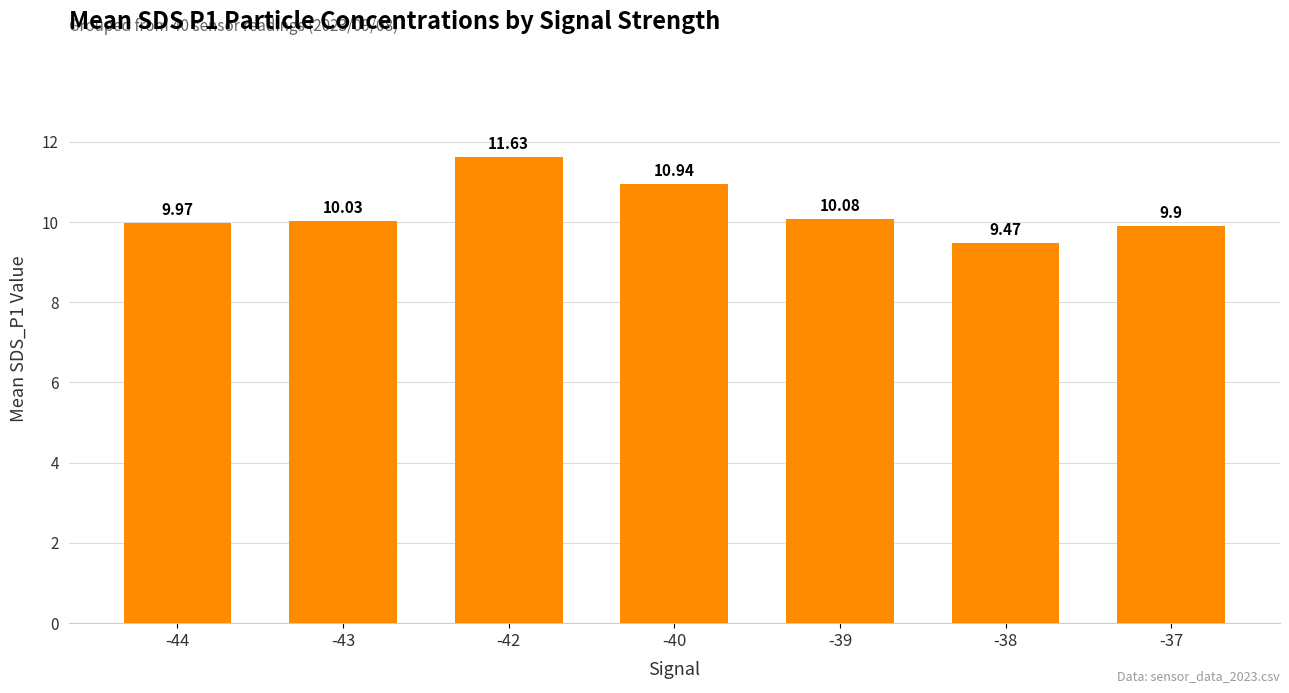

At which label is the value closest to 10?

-44